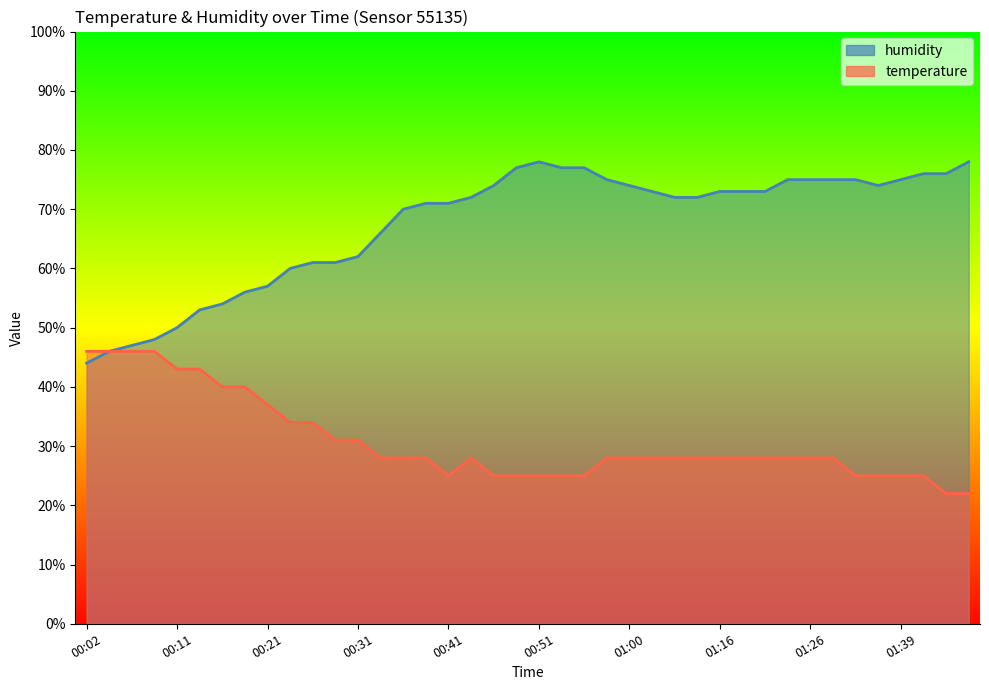

At which category does humidity reach its first local valley?

01:36